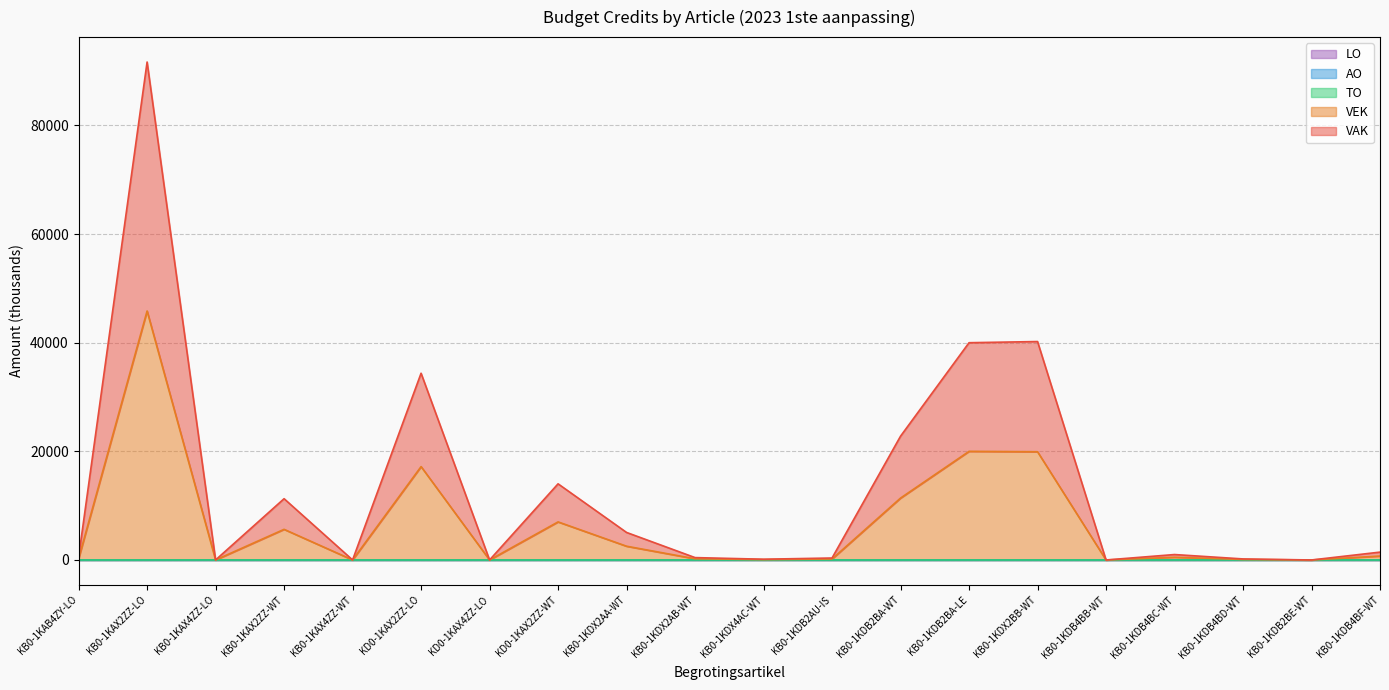

What is the difference between the VAK values at KB0-1KDB2BA-LE and KB0-1KAX2ZZ-LO?

51678